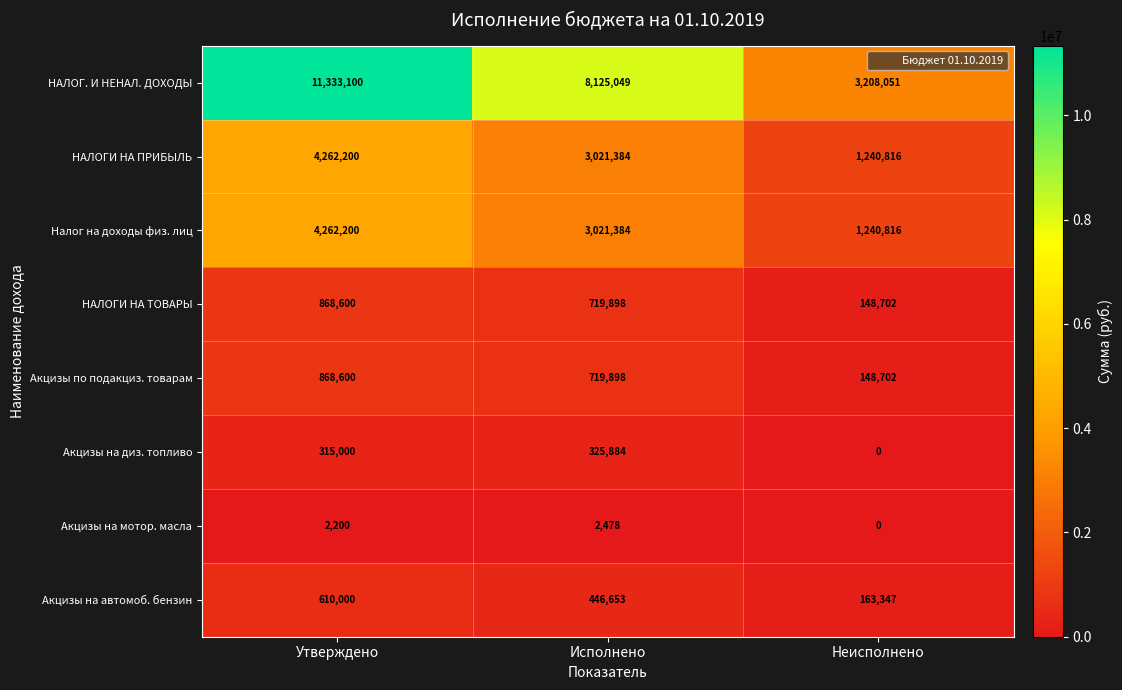

Which series has the largest range (max minus min)?

НАЛОГ. И НЕНАЛ. ДОХОДЫ